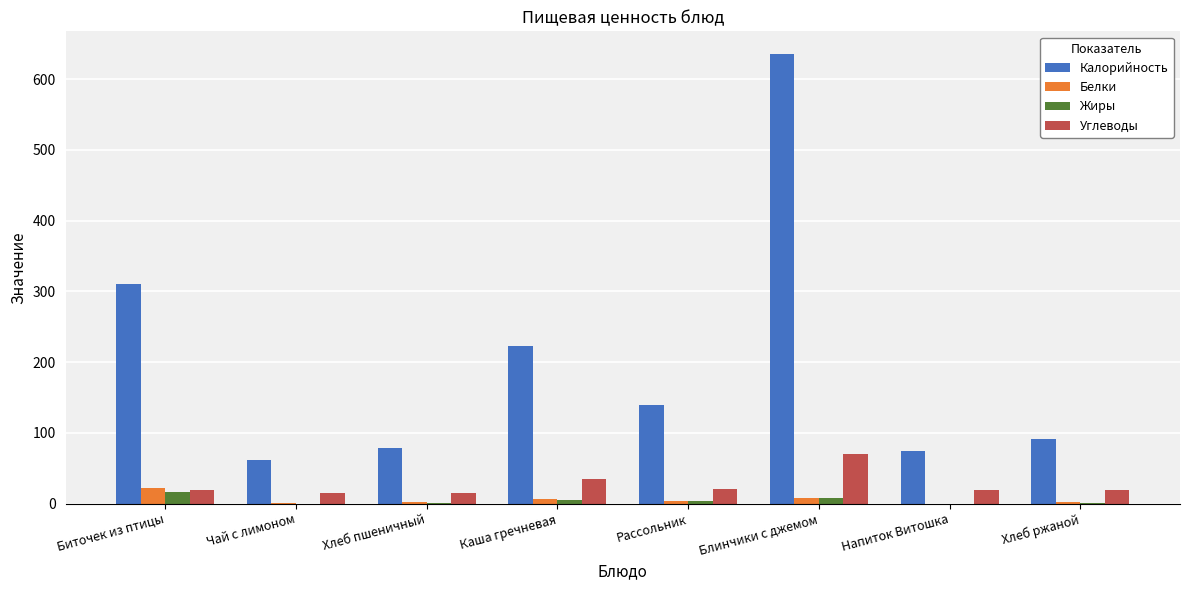

Are the bars grouped side by side (vs. stacked)?

Yes